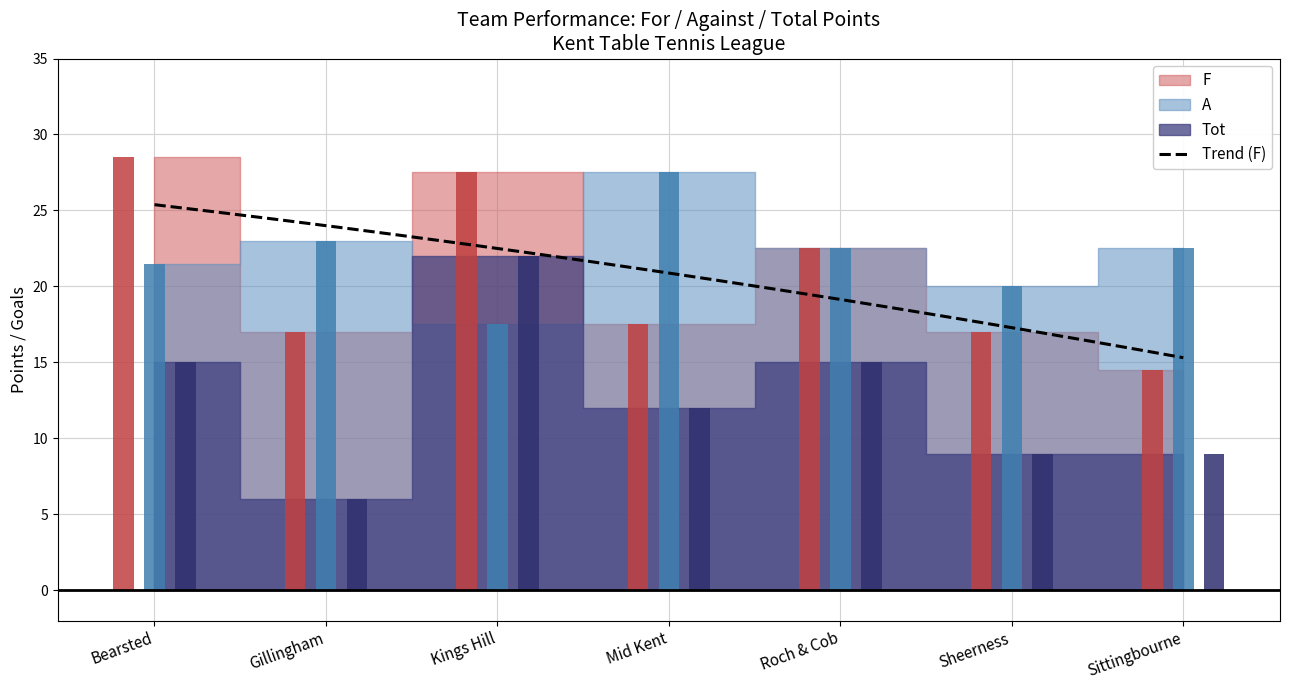

Is it true that Tot equals 22.6 at Roch & Cob?

False